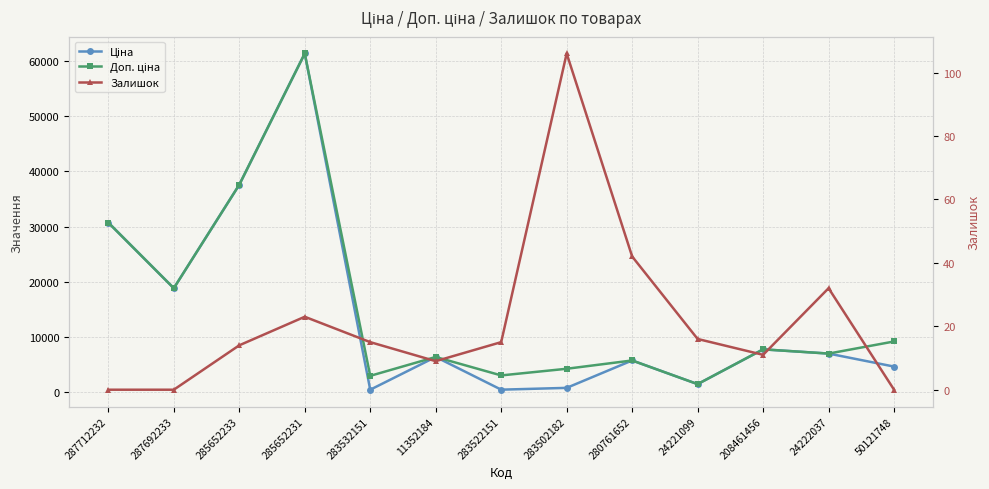

What are all the series names shown in the legend?

Ціна, Доп. ціна, Залишок